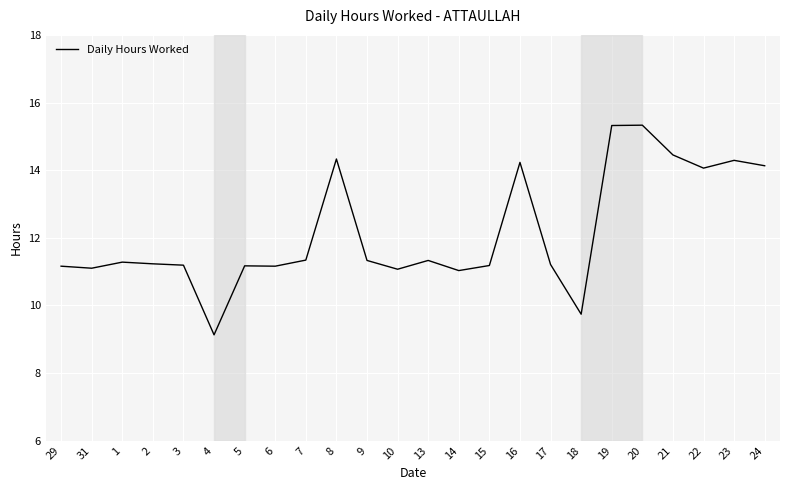

What is the ratio of the value at 10 to the value at 20?

0.7